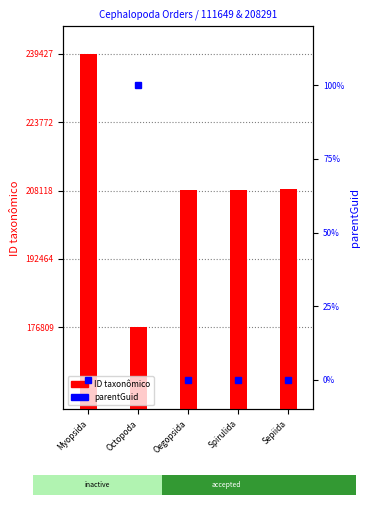

Rank the series at Sepiida from highest to lowest value.

ID taxonômico, parentGuid